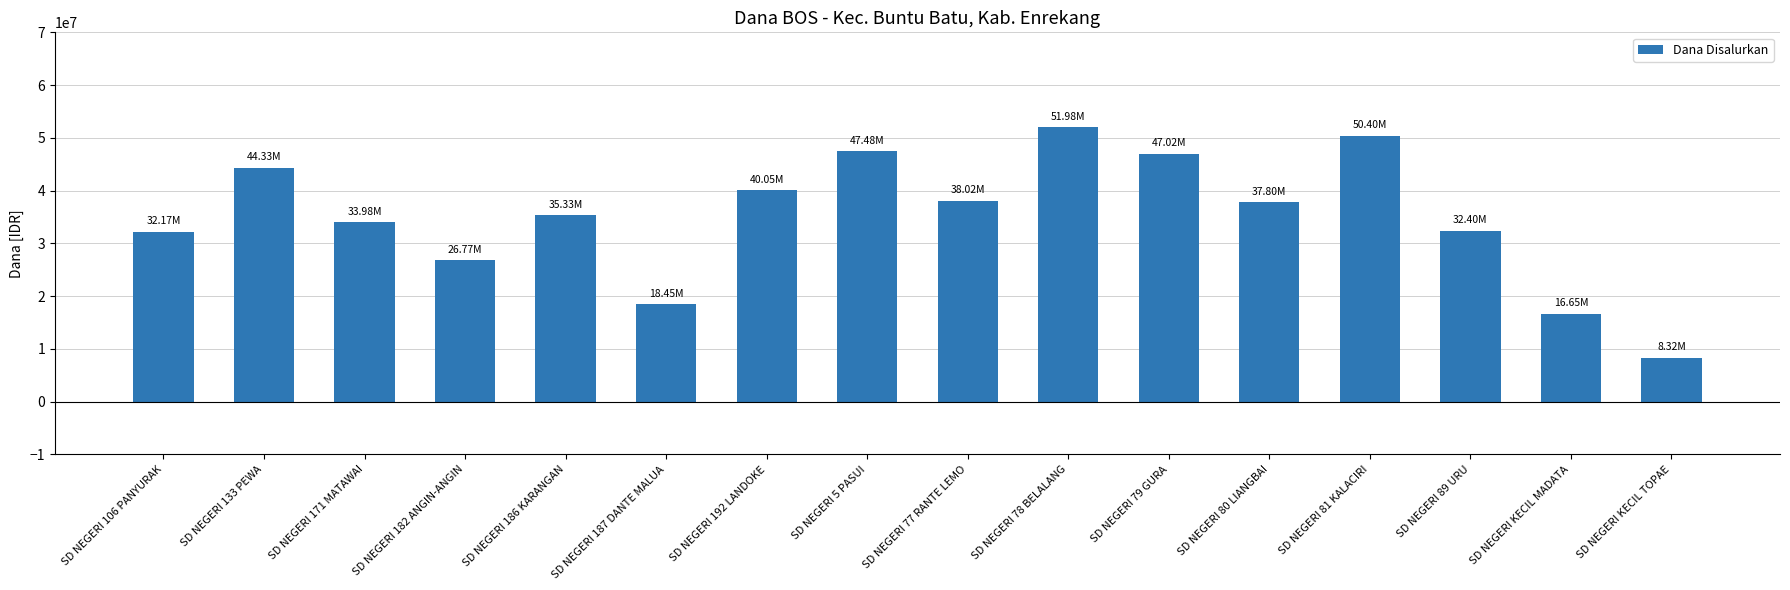

What is the minimum value shown in the chart?

8325000